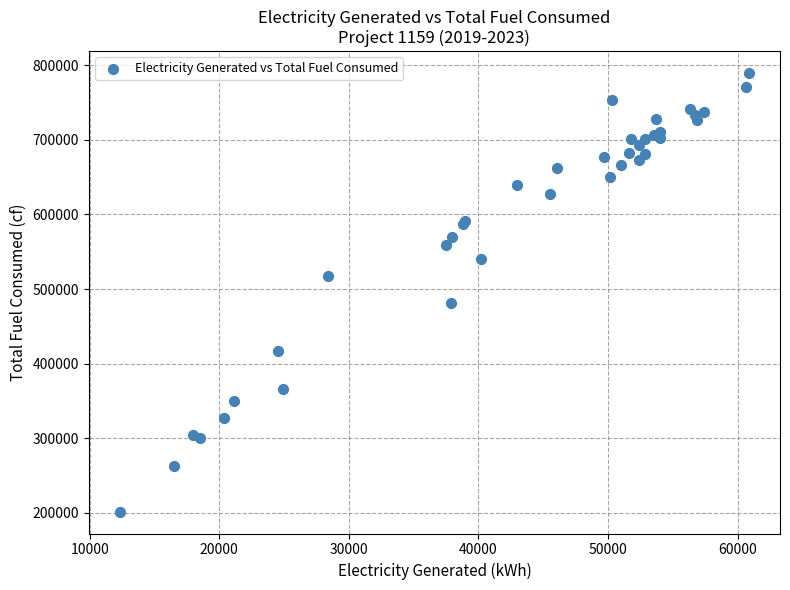

What Y value in the scatter plot is closest to 495663?

482020.0